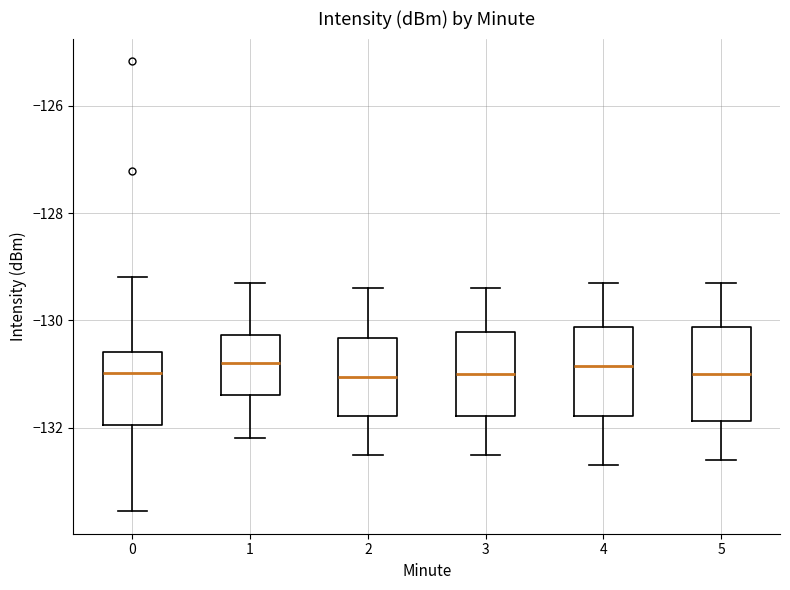

Reading left to right, read every box against the y-axis: the position of its median line, the range the box covers, and the ends of its whiskers. The values are not printed on the chart, so give them approximately, as read against the axis.

0: median -131.0, box -132.0 to -130.6, whiskers -133.6 to -129.2
1: median -130.8, box -131.4 to -130.2, whiskers -132.2 to -129.2
2: median -131.0, box -131.8 to -130.4, whiskers -132.4 to -129.4
3: median -131.0, box -131.8 to -130.2, whiskers -132.4 to -129.4
4: median -130.8, box -131.8 to -130.2, whiskers -132.6 to -129.2
5: median -131.0, box -131.8 to -130.2, whiskers -132.6 to -129.2